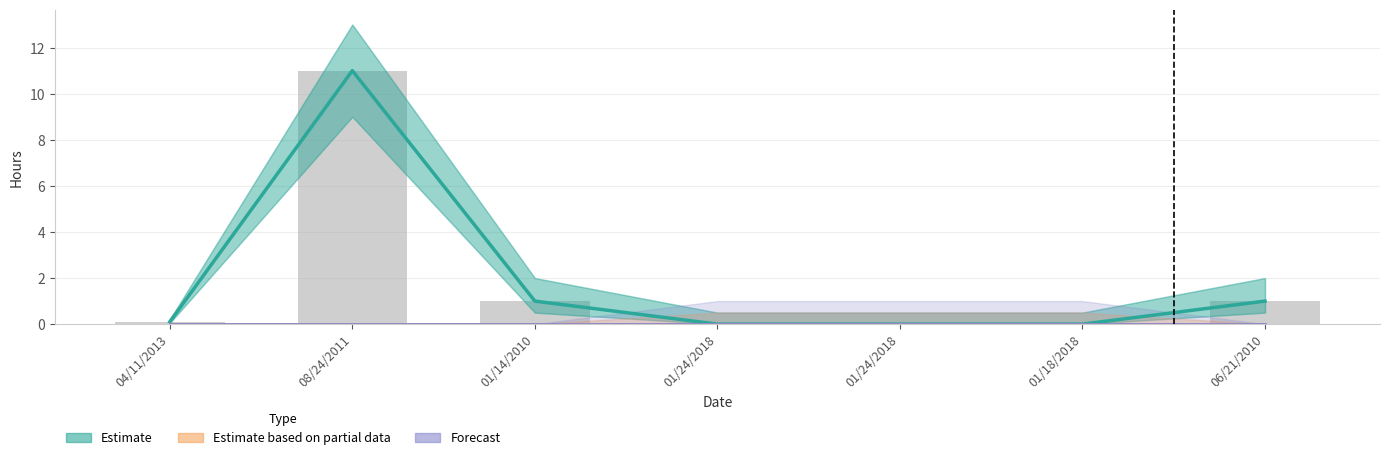

Which series has the largest range (max minus min)?

Estimate